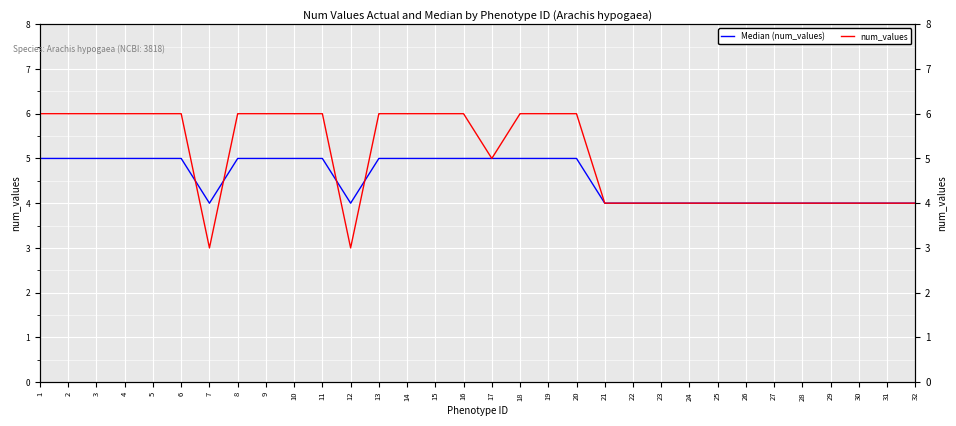

List the series in order of their overall mean, lowest first.

Median (num_values), num_values